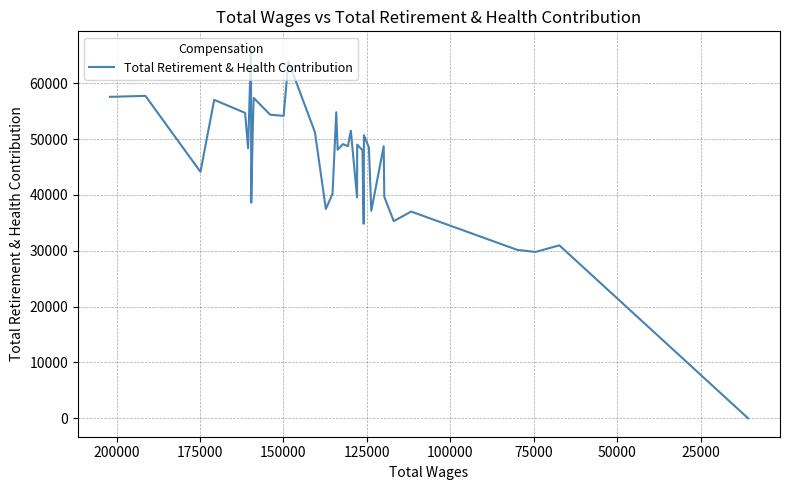

Does the chart display data point markers on the line(s)?

No